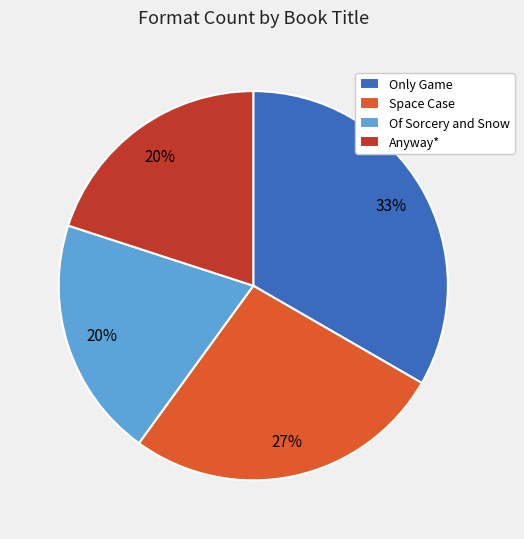

Between Anyway* and Only Game, which is larger?

Only Game